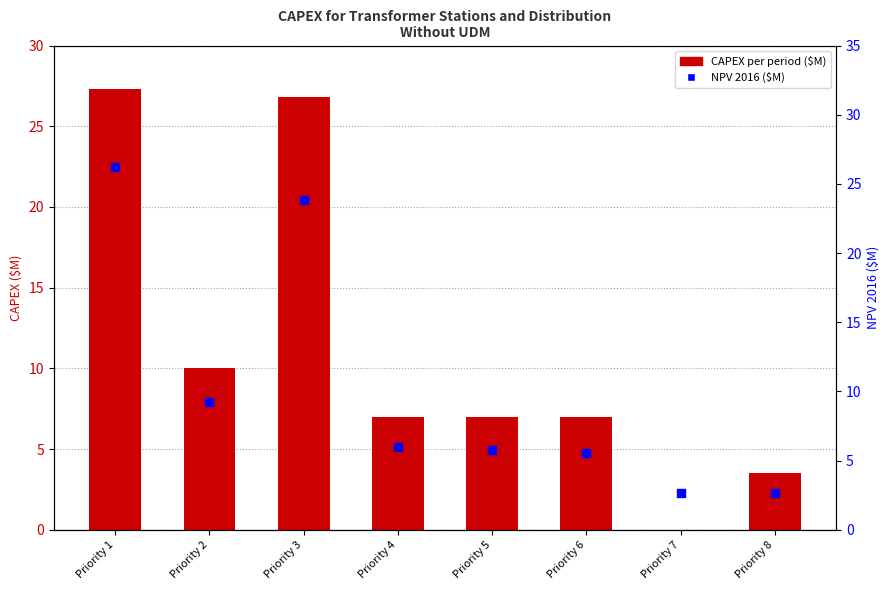

Approximately how many times larger is the value at Priority 4 compared to Priority 8?

2.2